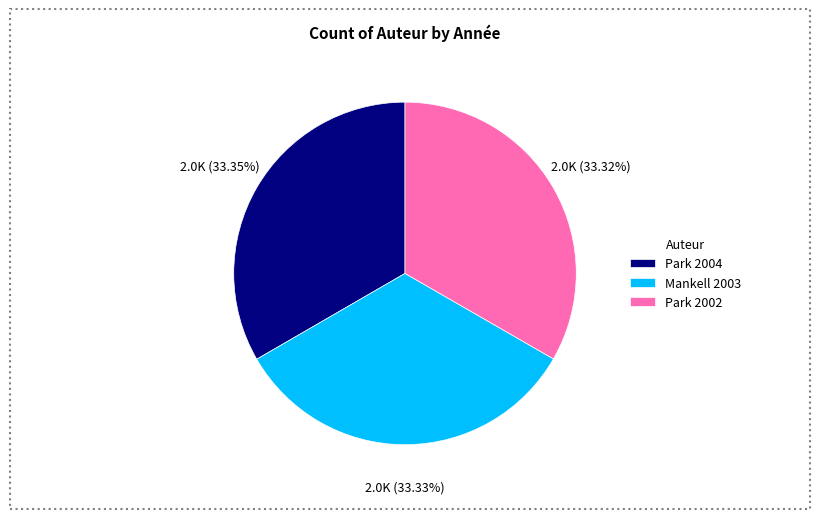

Do Mankell 2003 and Park 2004 together represent more than half of the pie?

Yes